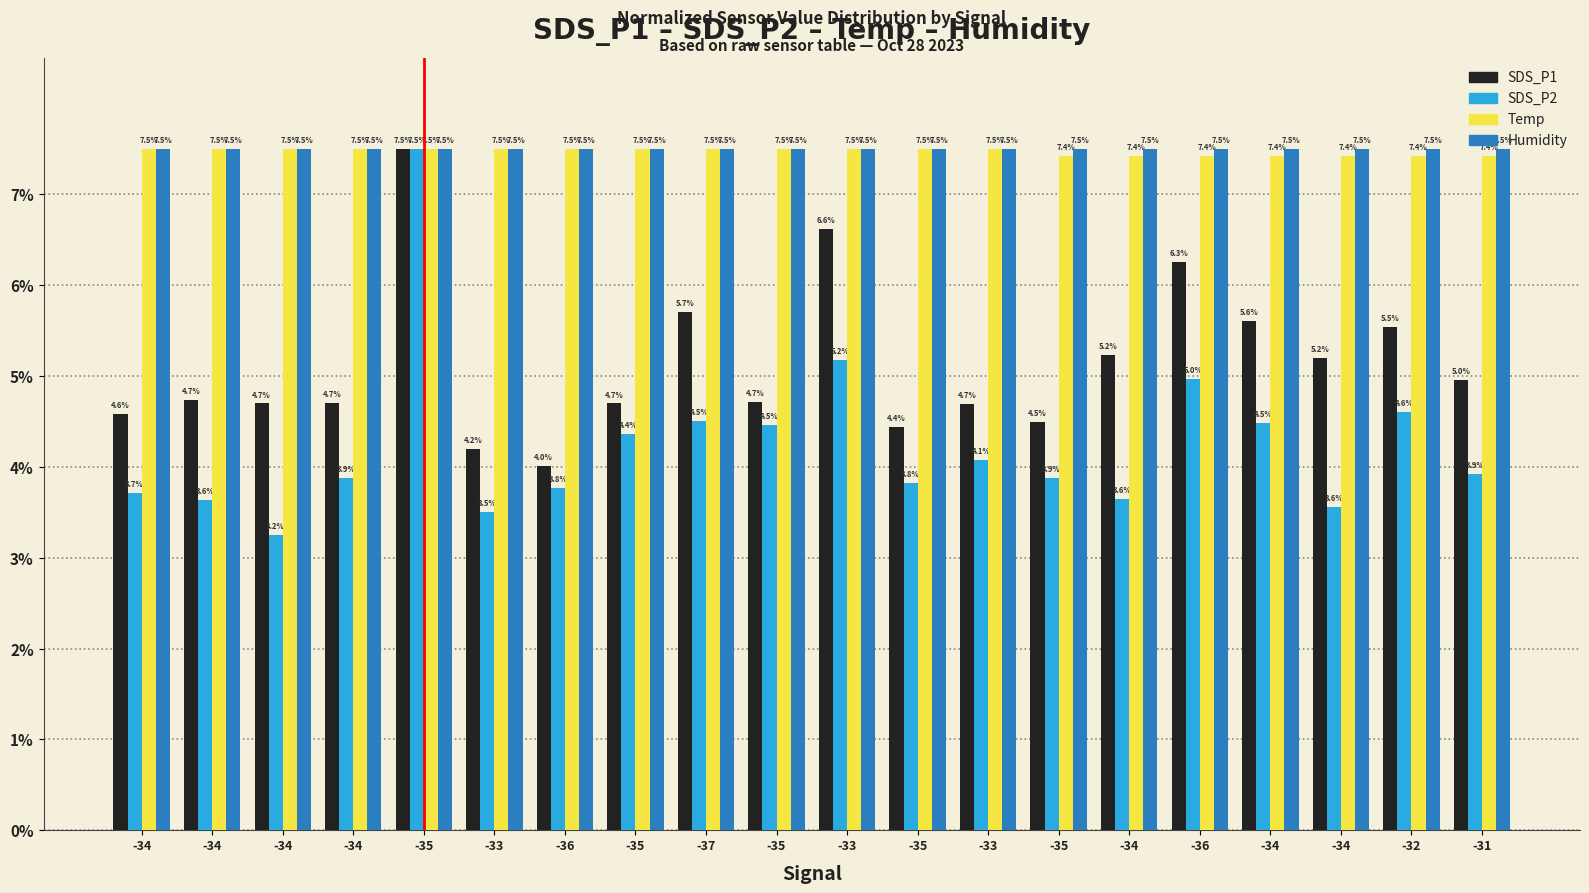

Count the number of categories in the chart.

20